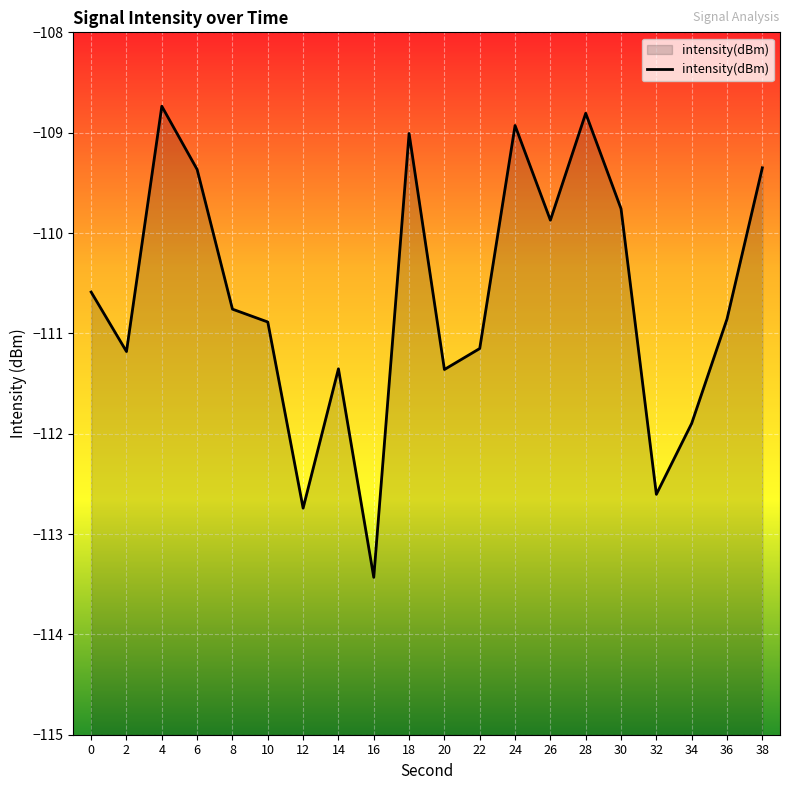

True or false: the data shows -196.6 at 32.

False